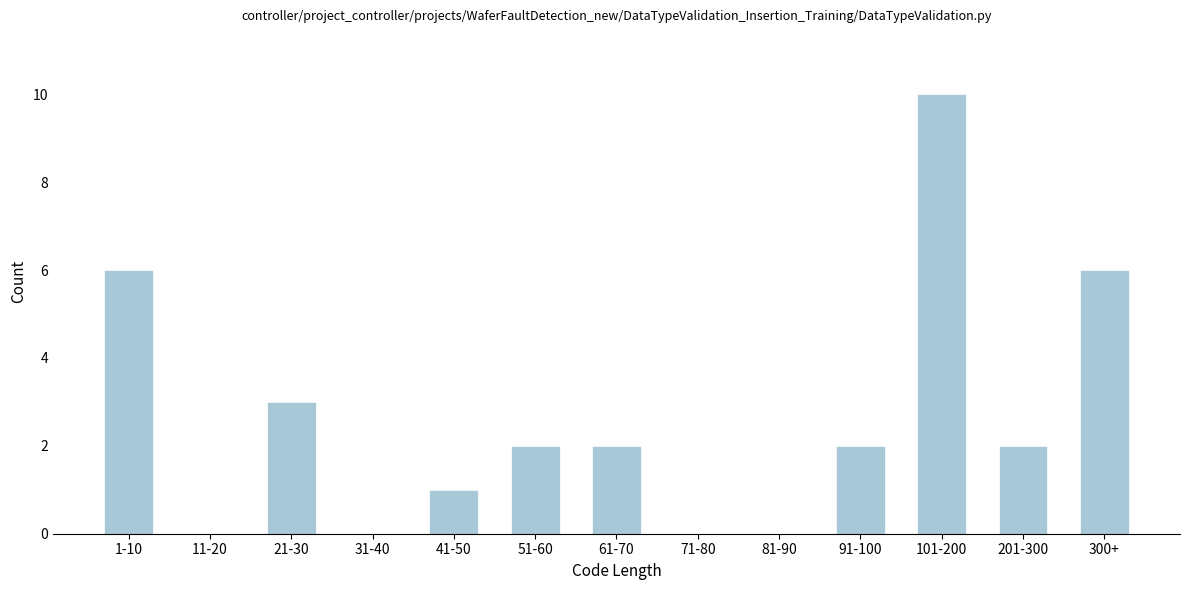

Reading right to left, what are all the values shown in this chart?

300+=6	201-300=2	101-200=10	91-100=2	81-90=0	71-80=0	61-70=2	51-60=2	41-50=1	31-40=0	21-30=3	11-20=0	1-10=6